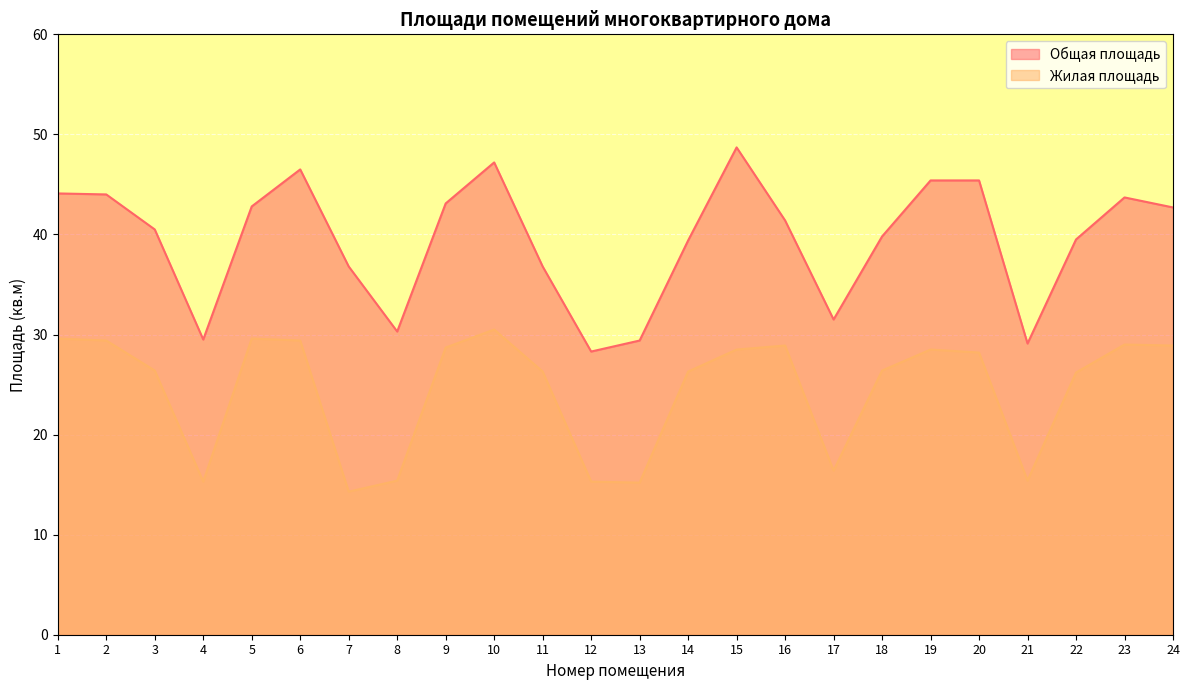

List the labels in order of Общая площадь value, smallest first.

12, 21, 13, 4, 8, 17, 7, 11, 14, 22, 18, 3, 16, 24, 5, 9, 23, 2, 1, 19, 20, 6, 10, 15